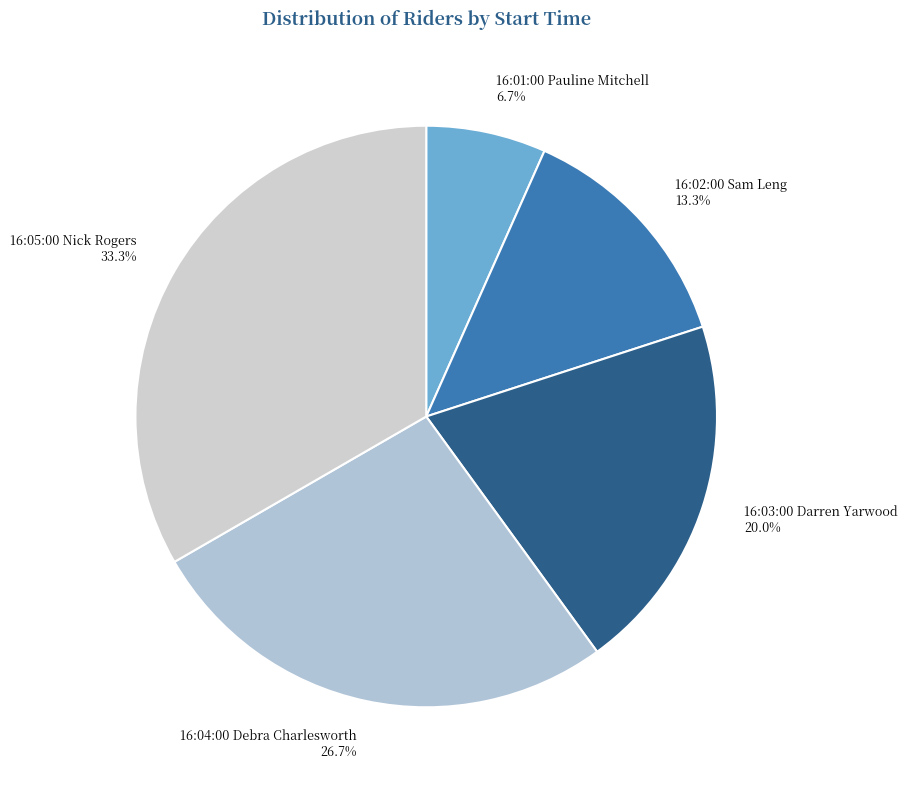

How many segments does this pie chart have?

5